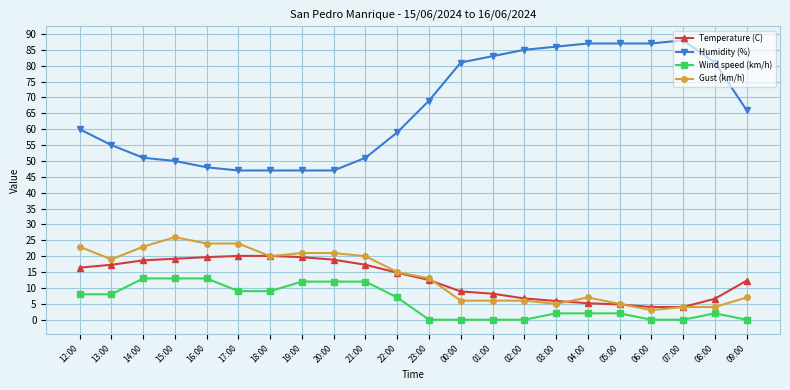

What is the greatest value displayed?

88.0